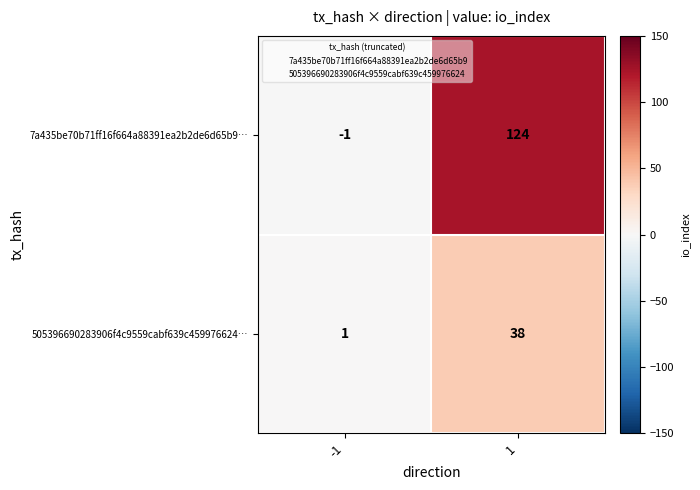

The value of 7a435be70b71ff16f664a88391ea2b2de6d65b9… at -1 is -2. True or false?

False